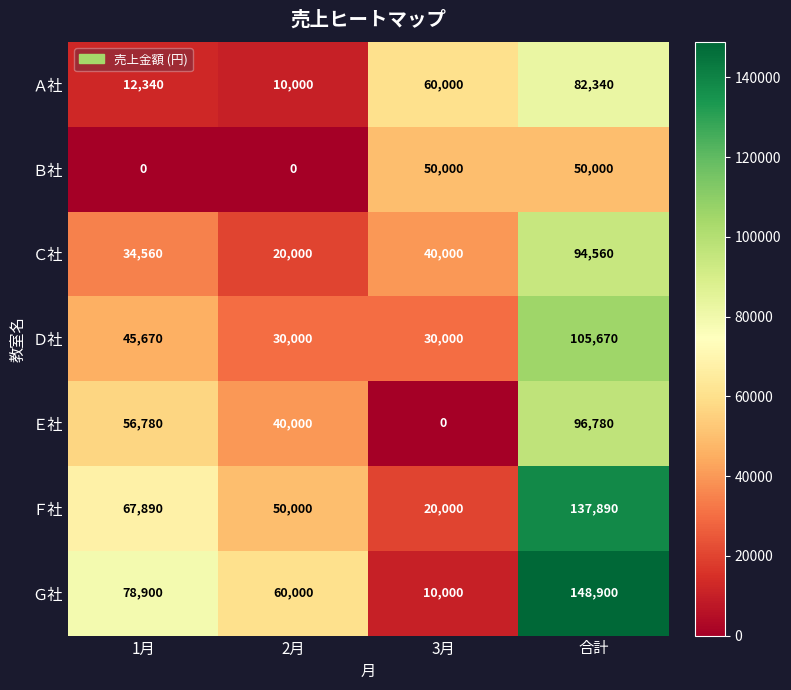

Reading left to right, list all the values displayed in this chart.

Ａ社: 12340	10000	60000	82340
Ｂ社: 0	0	50000	50000
Ｃ社: 34560	20000	40000	94560
Ｄ社: 45670	30000	30000	105670
Ｅ社: 56780	40000	0	96780
Ｆ社: 67890	50000	20000	137890
Ｇ社: 78900	60000	10000	148900